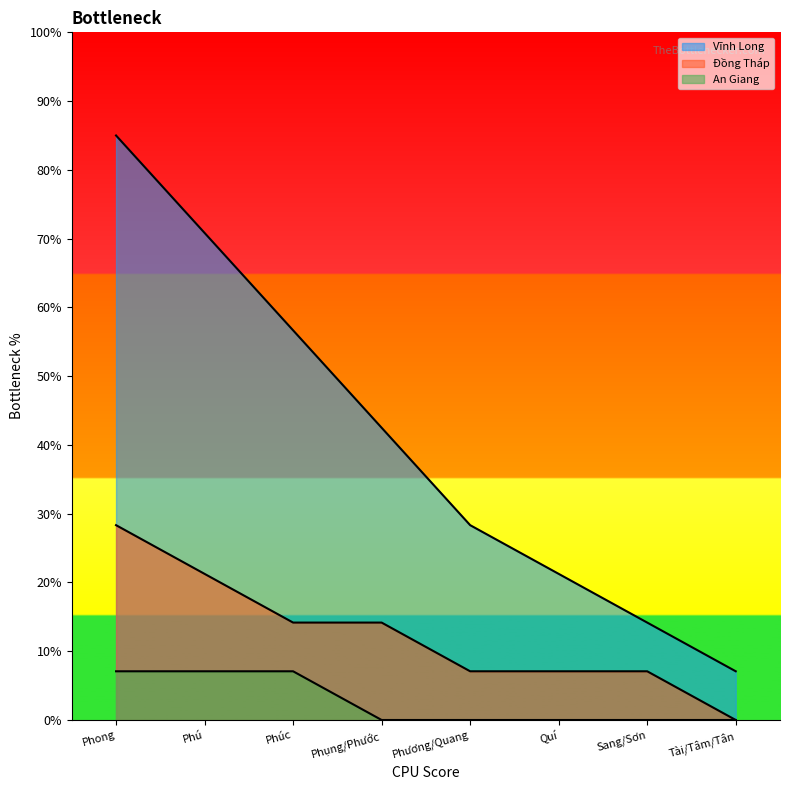

How many values in the Vĩnh Long series exceed 42?

4